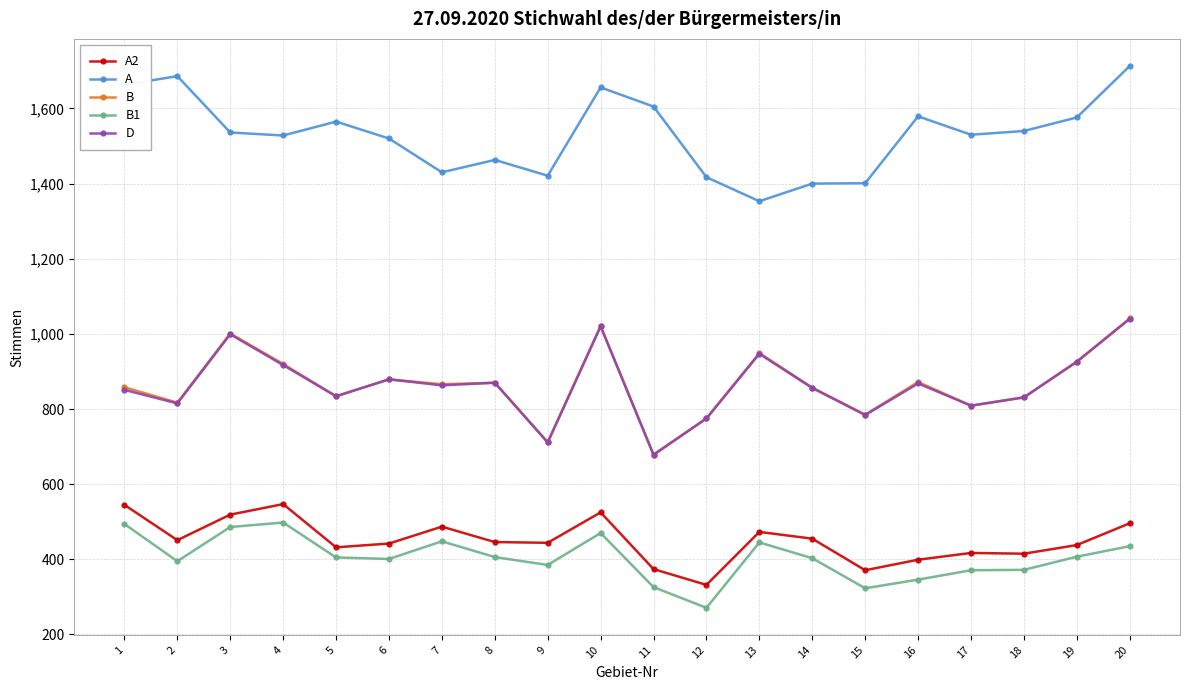

At which label does A2 first exceed 446?

1